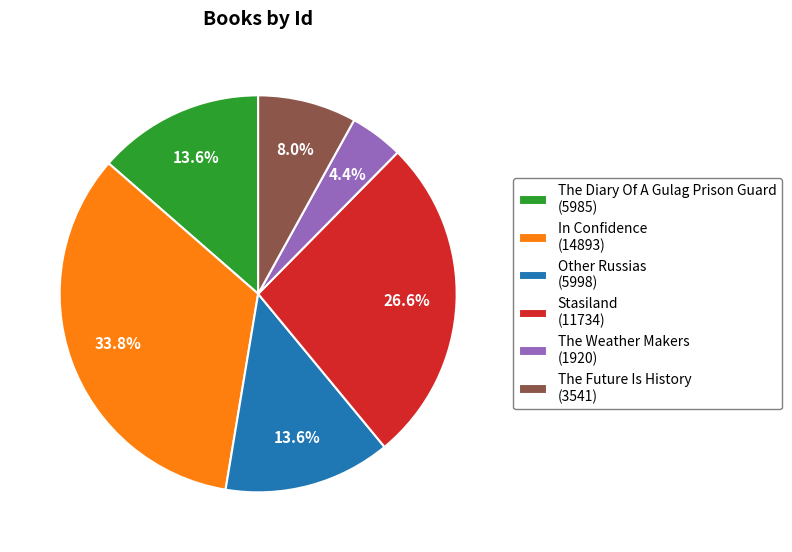

Count the number of slices in the pie.

6